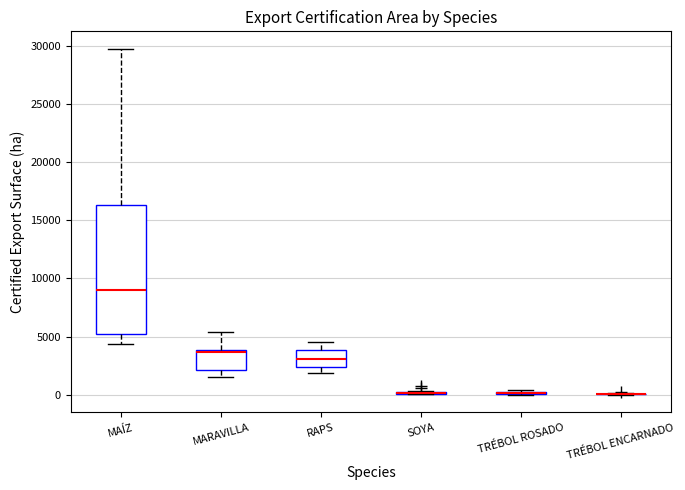

Comparing the boxes themselves (not the whiskers), which one is the tallest?

MAÍZ